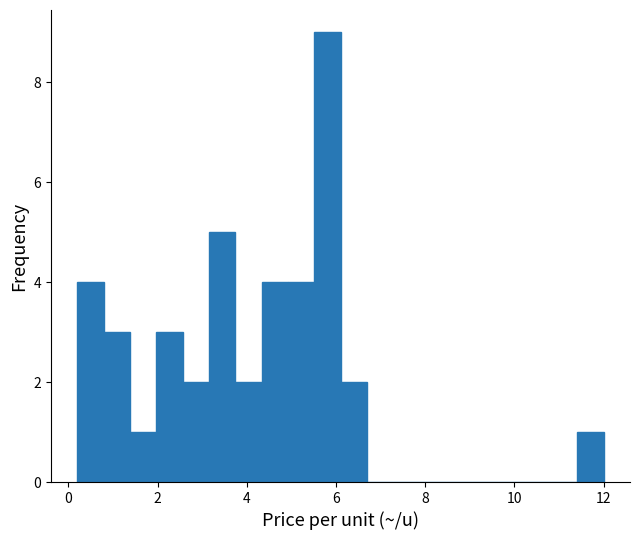

Read against the x-axis, roughly where is the centre of the tallest bar?

5.8